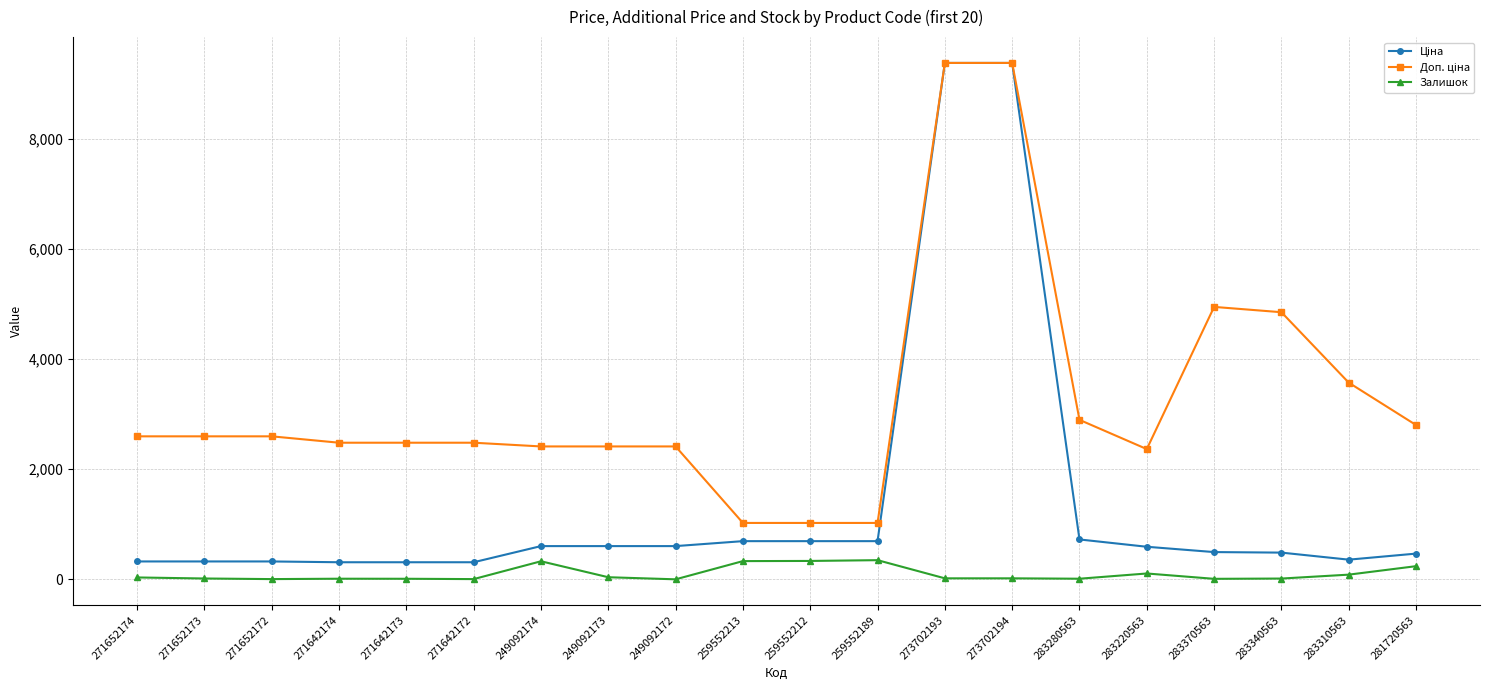

What is the value of the Залишок point at the 10th from the left?

331.0